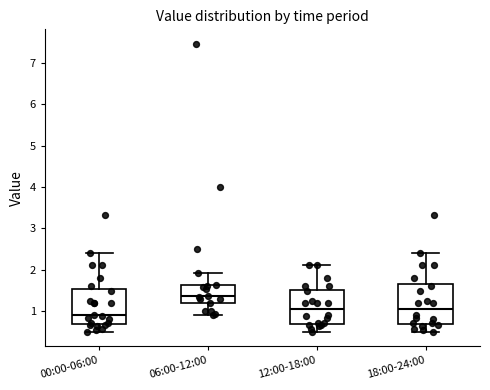

Reading left to right, read every box against the y-axis: the position of its median line, the range the box covers, and the ends of its whiskers. The values are not printed on the chart, so give them approximately, as read against the axis.

00:00-06:00: median 0.9, box 0.7 to 1.5, whiskers 0.5 to 2.4
06:00-12:00: median 1.4, box 1.2 to 1.6, whiskers 0.9 to 1.9
12:00-18:00: median 1.1, box 0.7 to 1.5, whiskers 0.5 to 2.1
18:00-24:00: median 1.1, box 0.7 to 1.7, whiskers 0.5 to 2.4